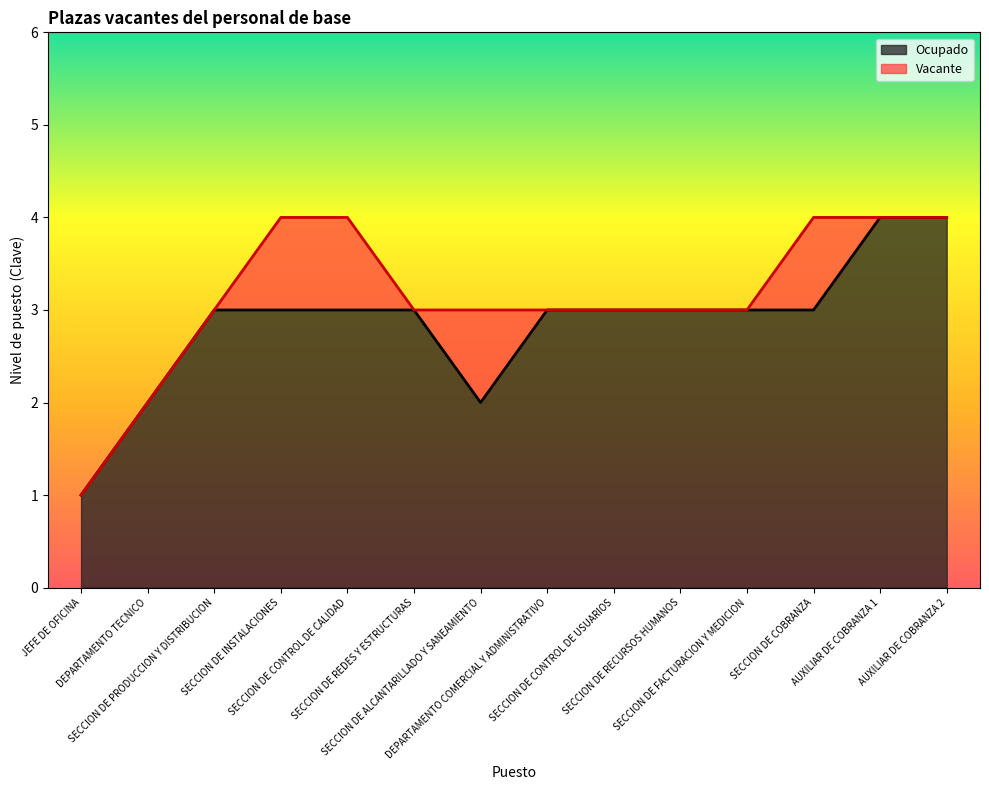

Rank the categories by value from lowest to highest.

JEFE DE OFICINA, DEPARTAMENTO TECNICO, SECCION DE ALCANTARILLADO Y SANEAMIENTO, SECCION DE PRODUCCION Y DISTRIBUCION, SECCION DE INSTALACIONES, SECCION DE CONTROL DE CALIDAD, SECCION DE REDES Y ESTRUCTURAS, DEPARTAMENTO COMERCIAL Y ADMINISTRATIVO, SECCION DE CONTROL DE USUARIOS, SECCION DE RECURSOS HUMANOS, SECCION DE FACTURACION Y MEDICION, SECCION DE COBRANZA, AUXILIAR DE COBRANZA 1, AUXILIAR DE COBRANZA 2